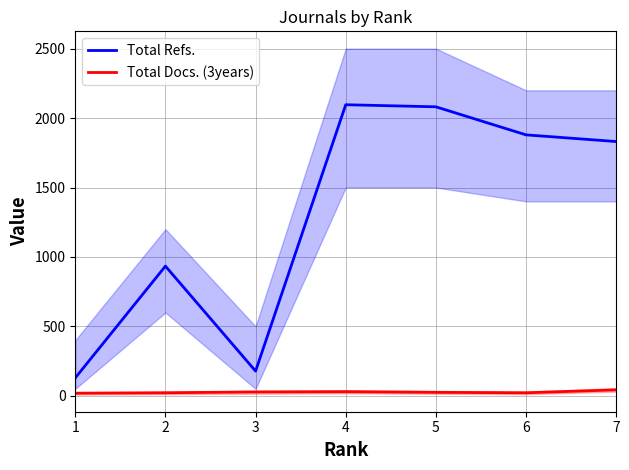

What is the difference between the maximum and minimum values in the Total Refs. series?

1967